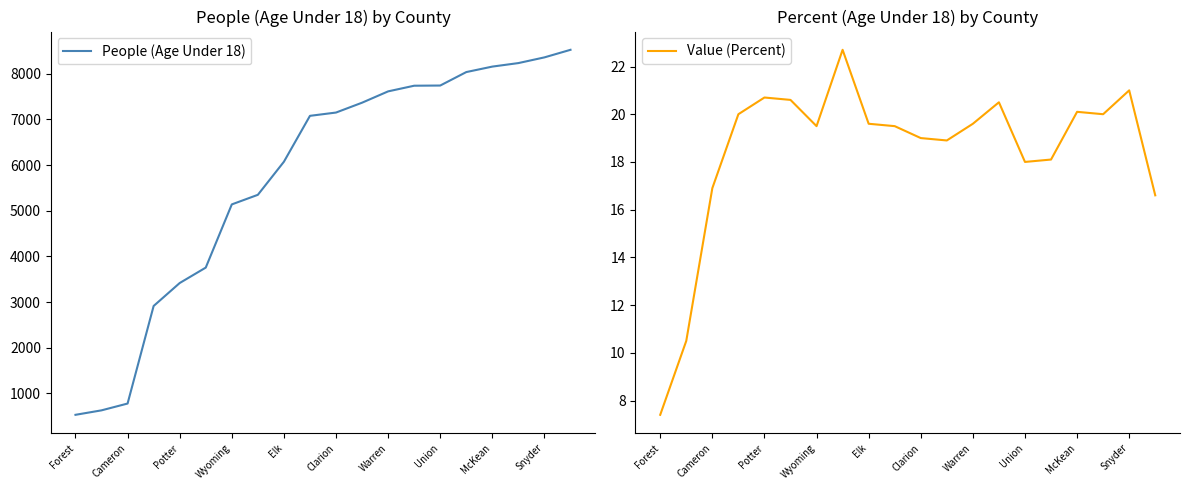

How many data points in People (Age Under 18) are above 7152?

9